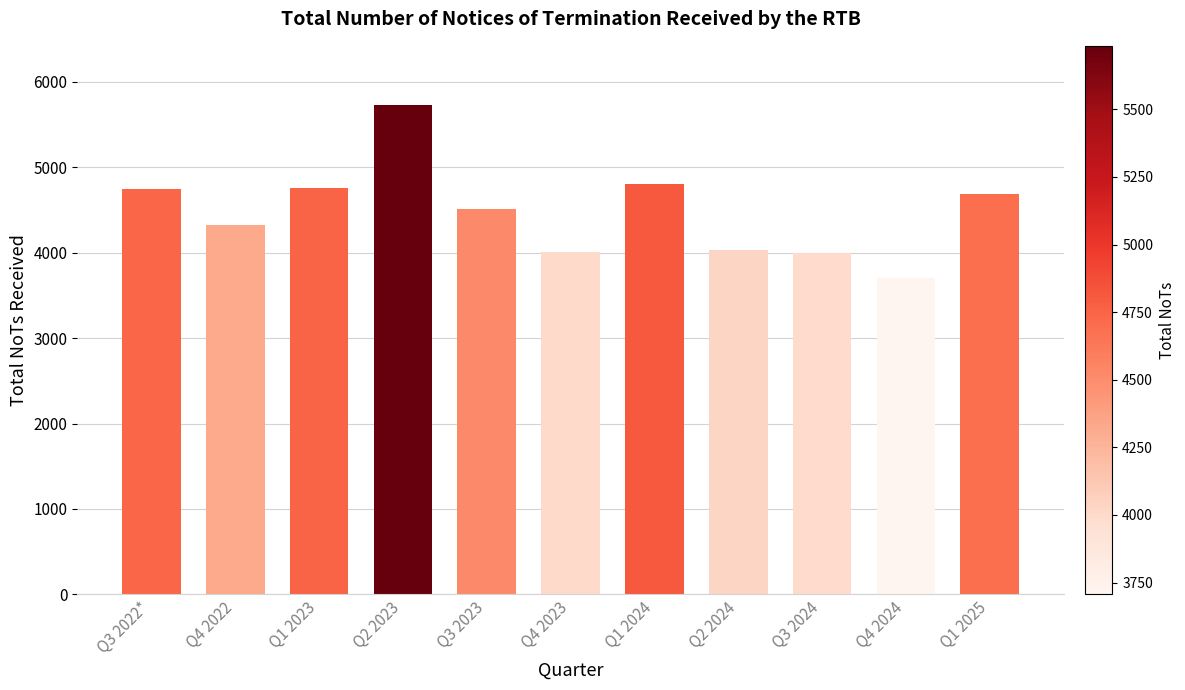

True or false: the data shows 1050 at Q1 2025.

False